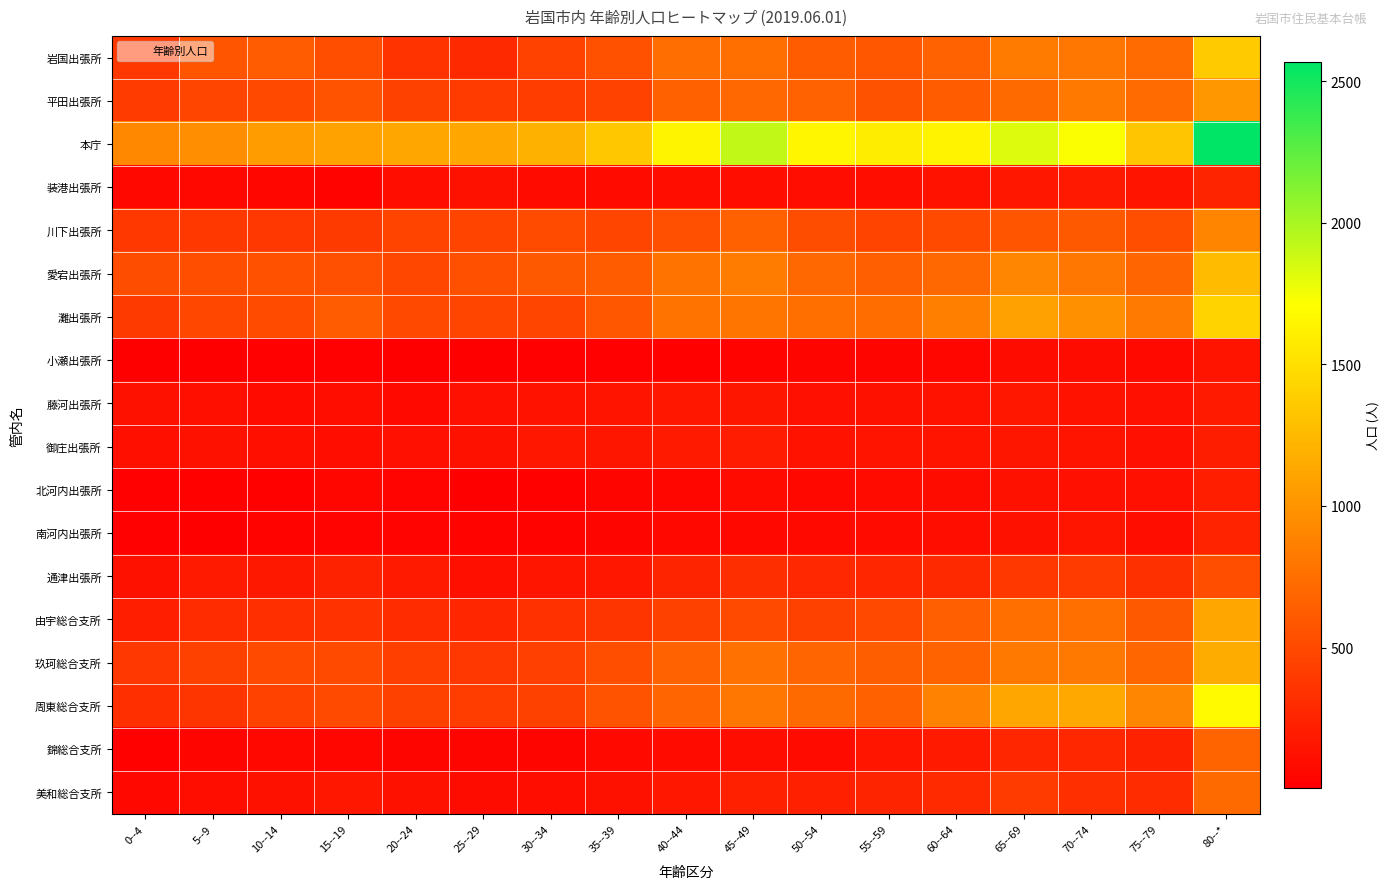

Between 5--9 and 65--69, which series saw the biggest shift?

本庁